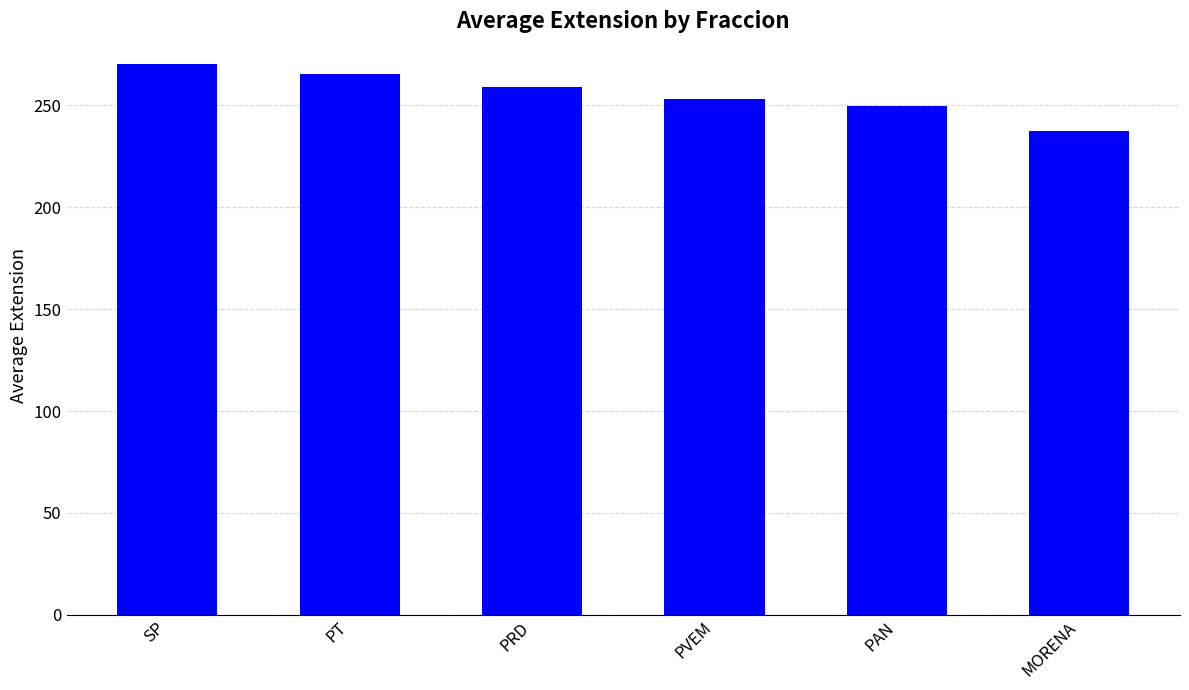

What is the label of the 1st bar from the right?

MORENA